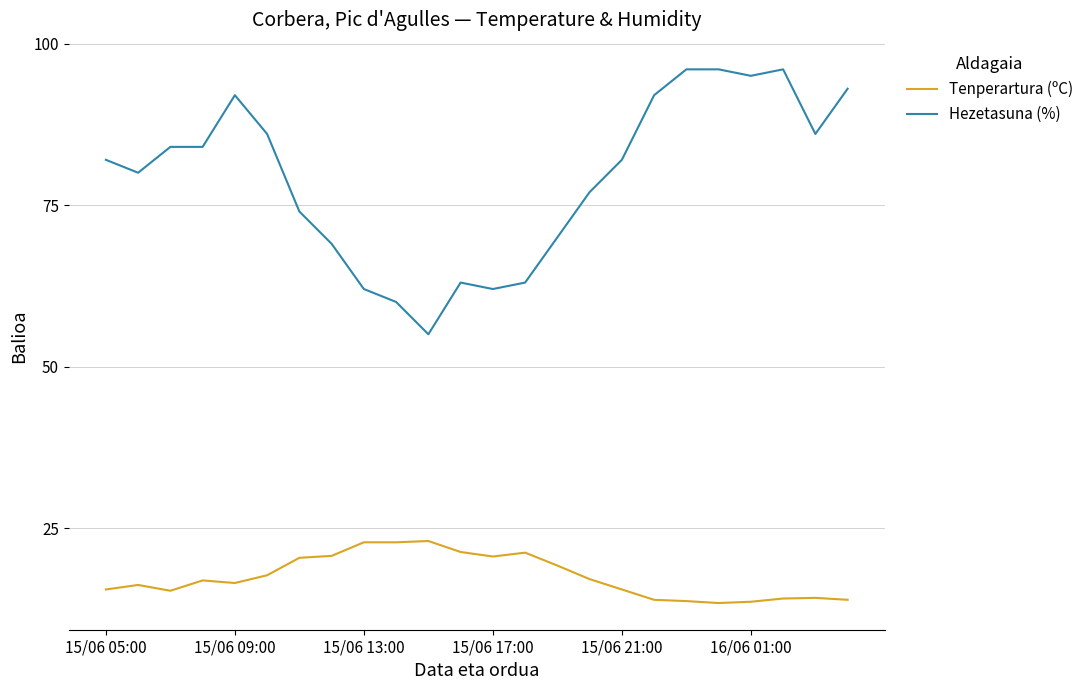

What is the sum of all Hezetasuna (%) values?

1899.0